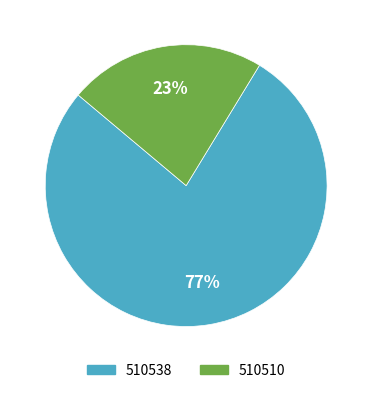

Between 510538 and 510510, which is larger?

510538